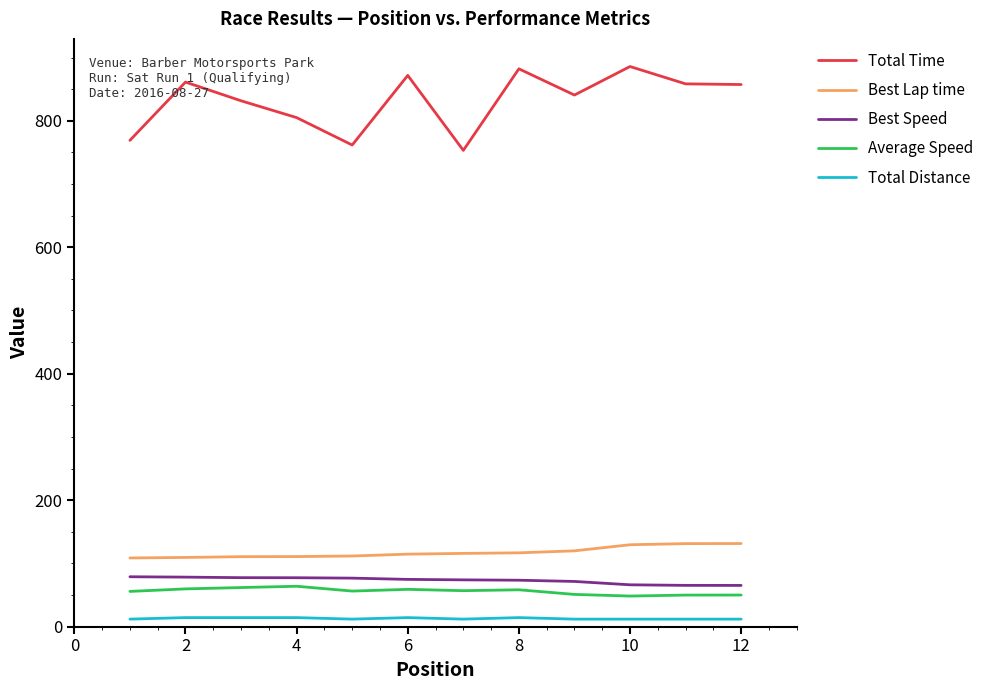

Which series has the widest spread of values?

Total Time